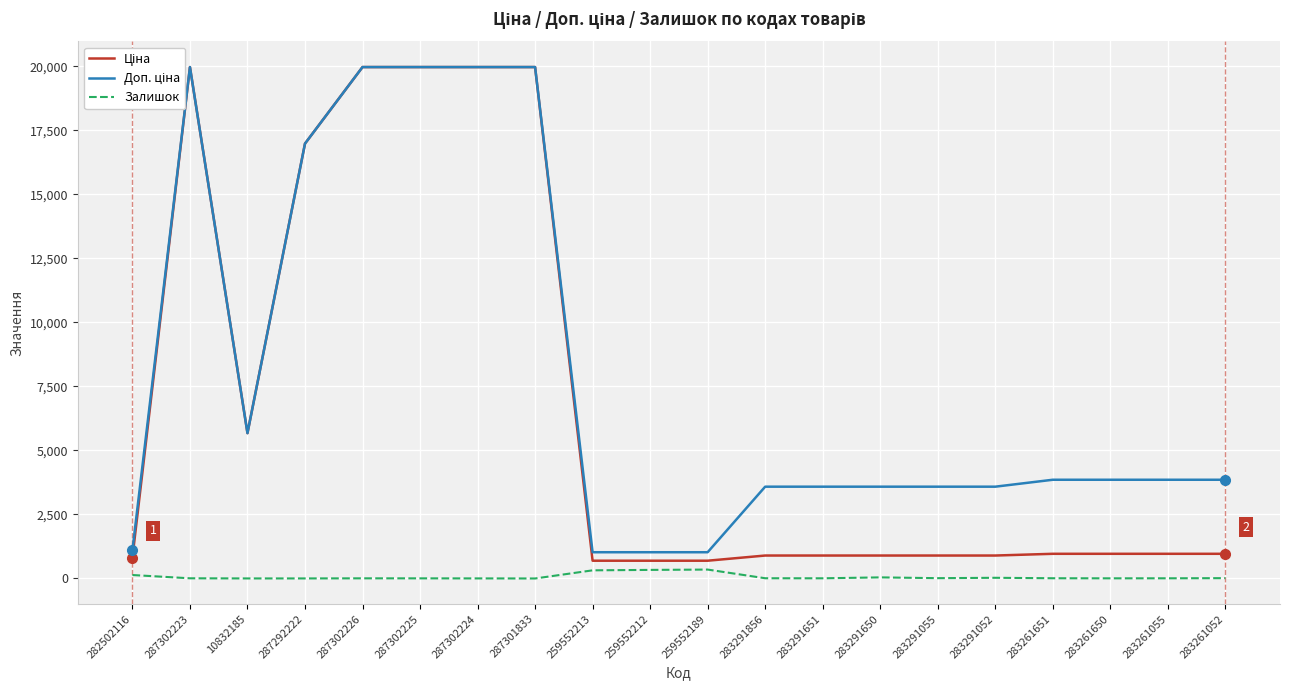

List the series in order of their overall mean, lowest first.

Залишок, Ціна, Доп. ціна